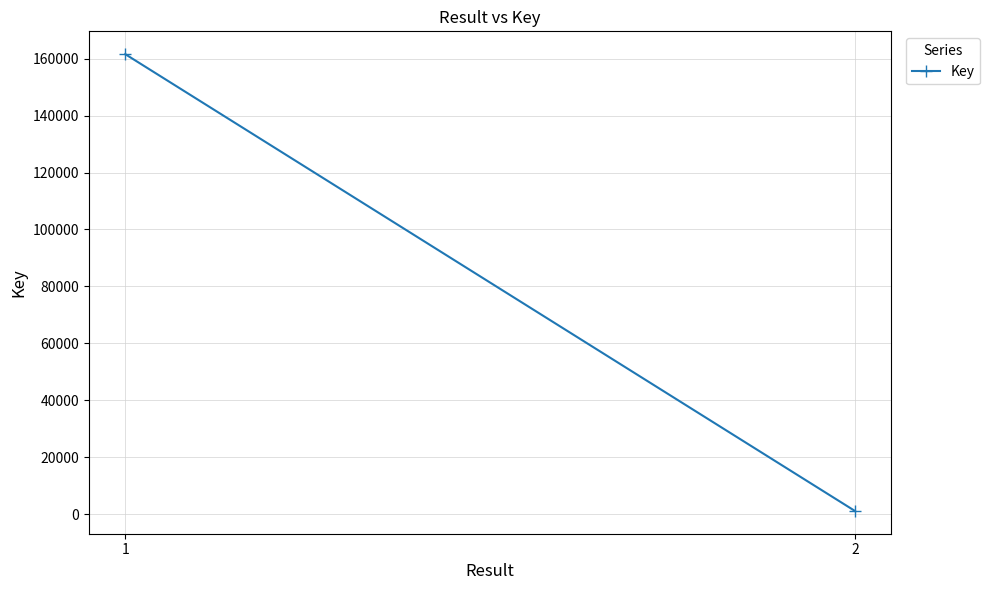

Reading left to right, extract all data points from this chart.

1=161583	2=1131